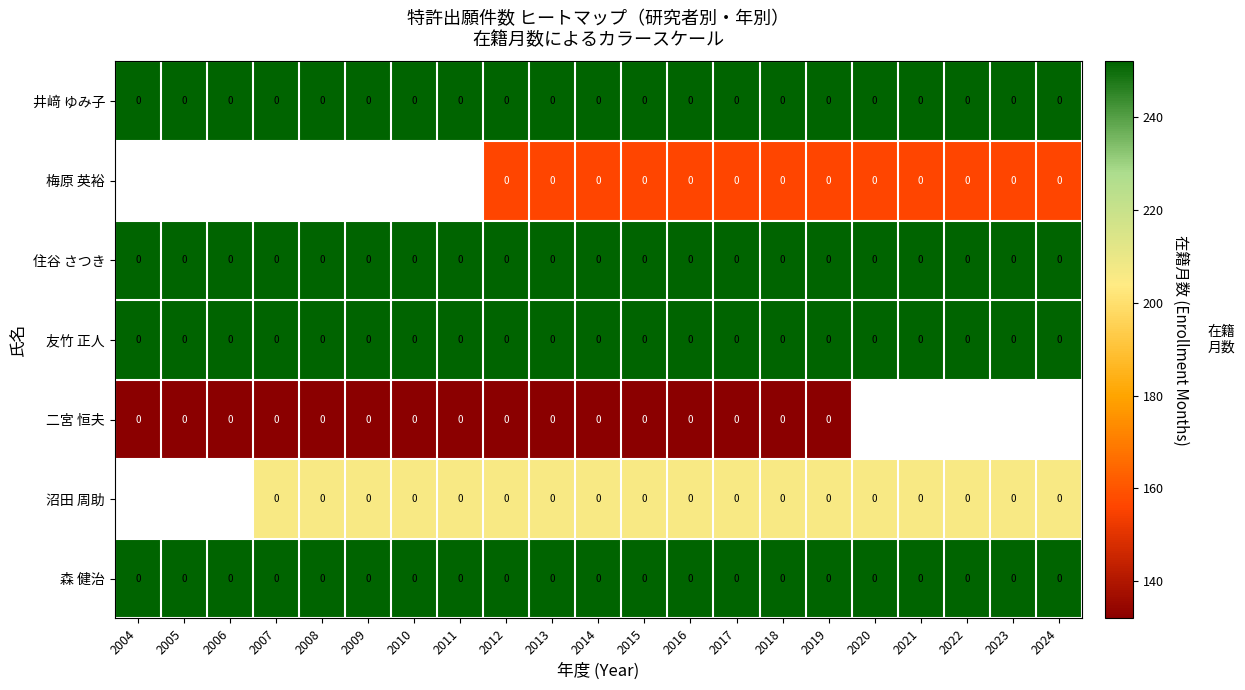

List the labels in order of 井﨑 ゆみ子 value, largest first.

2004, 2005, 2006, 2007, 2008, 2009, 2010, 2011, 2012, 2013, 2014, 2015, 2016, 2017, 2018, 2019, 2020, 2021, 2022, 2023, 2024